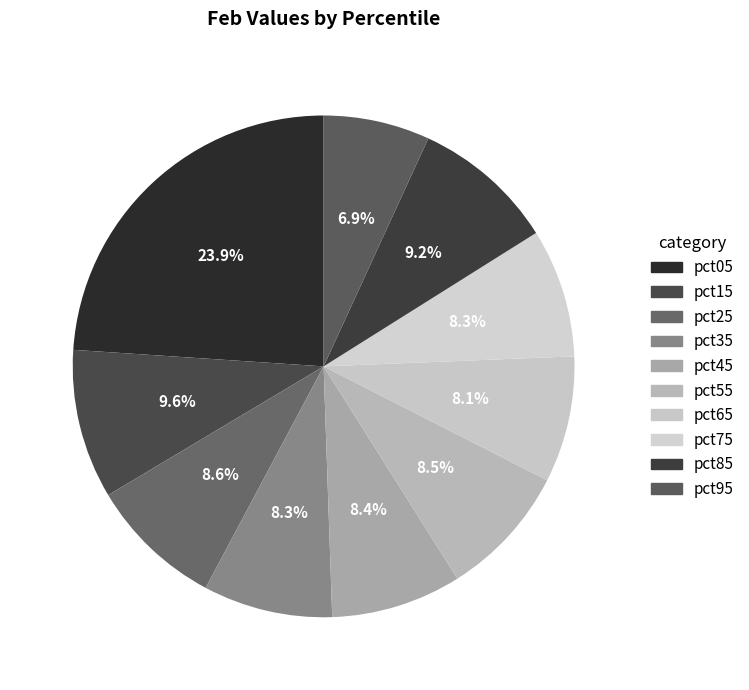

How many slices are in this pie chart?

10